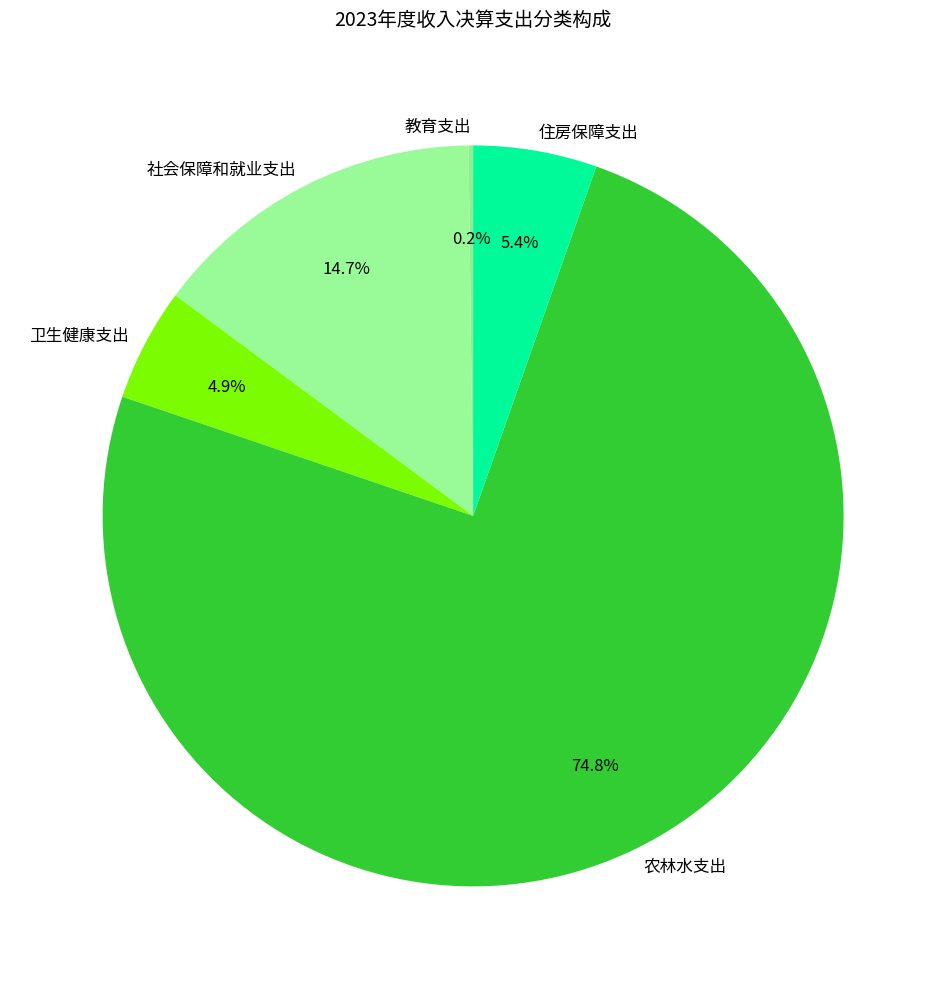

Which slice is the largest?

农林水支出